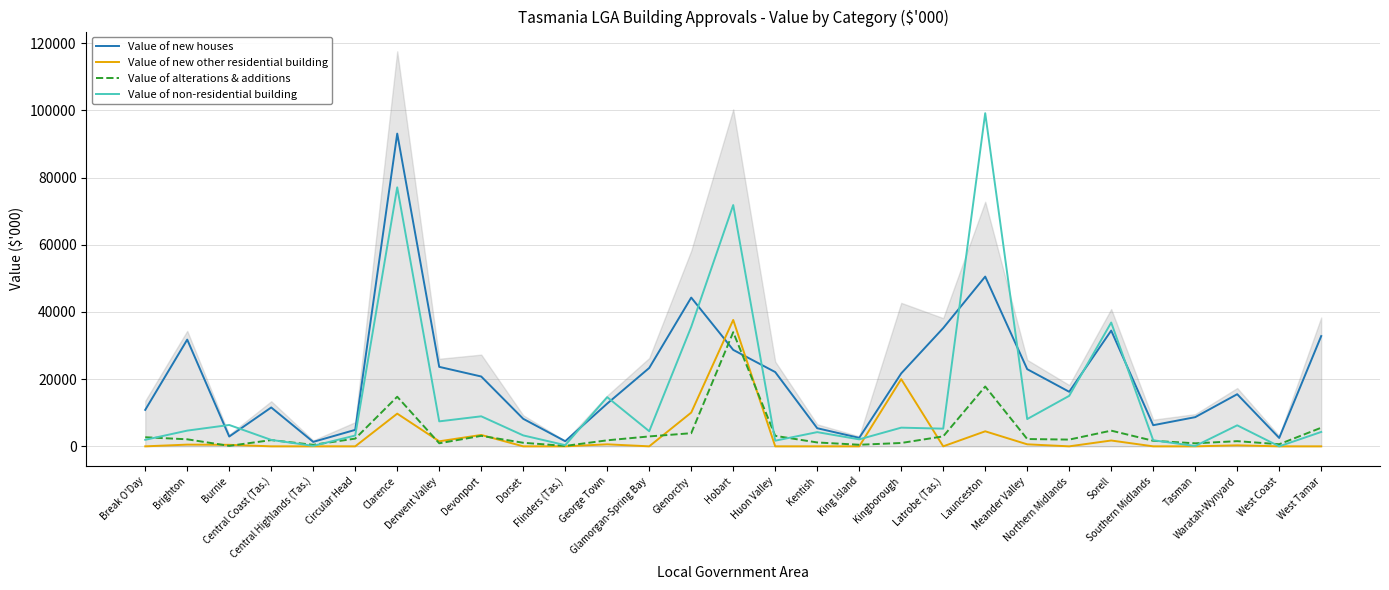

True or false: Value of new houses and Value of new other residential building intersect in this chart.

True